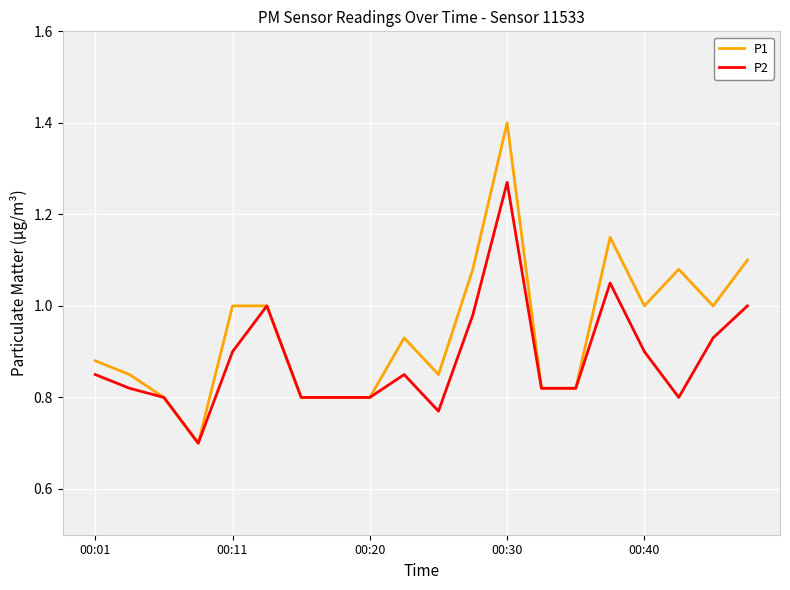

Which series has the largest range (max minus min)?

P1